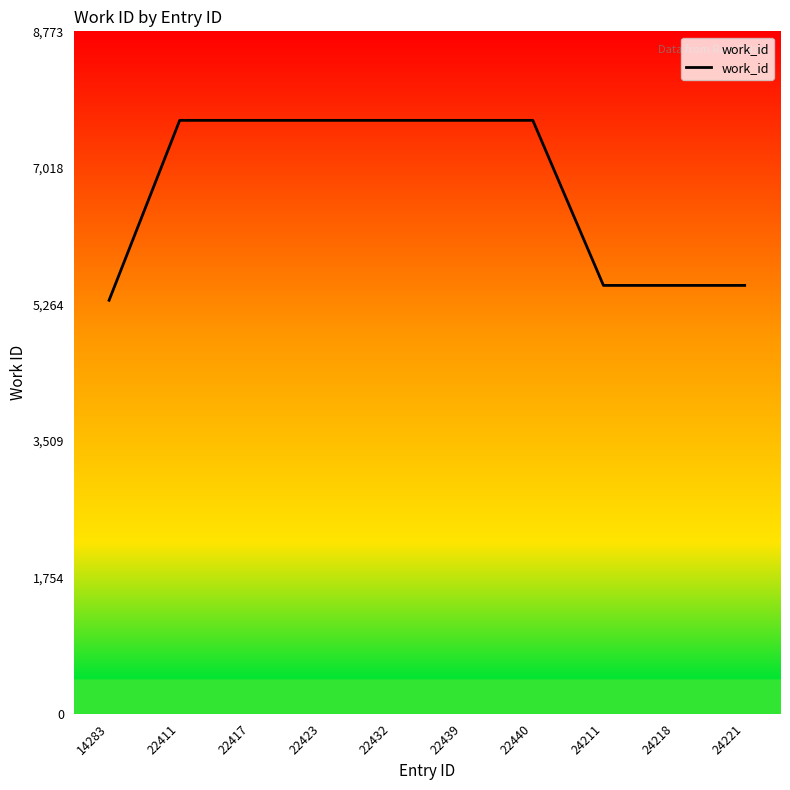

List the labels in order of value, largest first.

22411, 22417, 22423, 22432, 22439, 22440, 24211, 24218, 24221, 14283